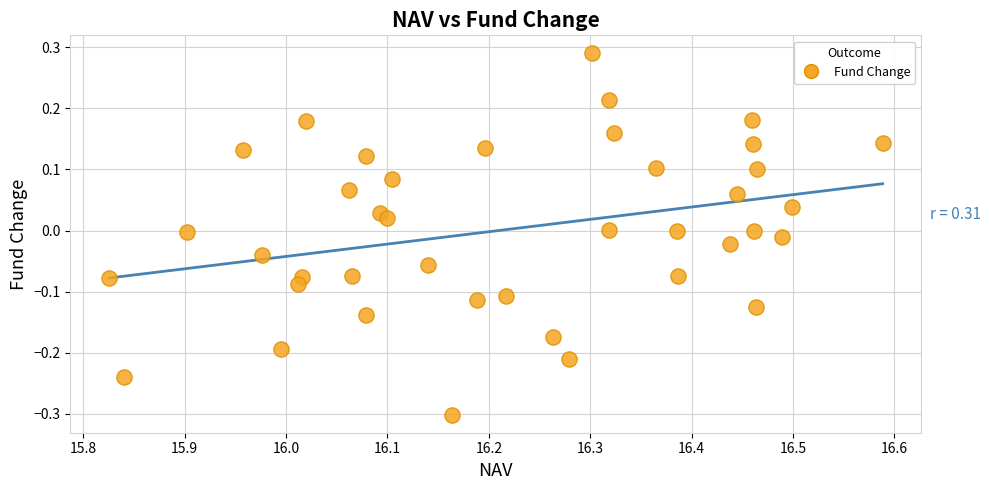

What is the range of X values (max minus min)?

0.8